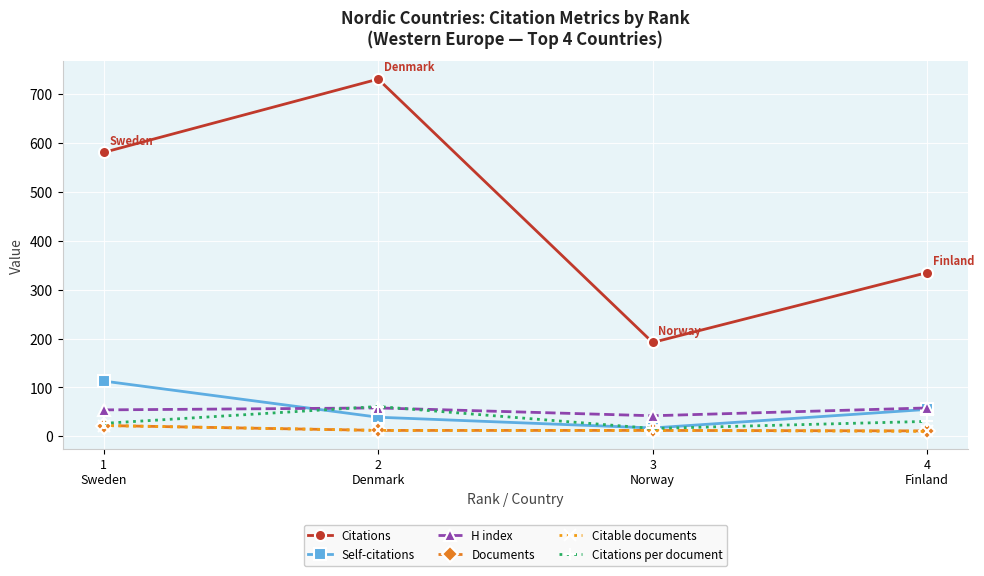

What is the greatest value displayed?

731.0